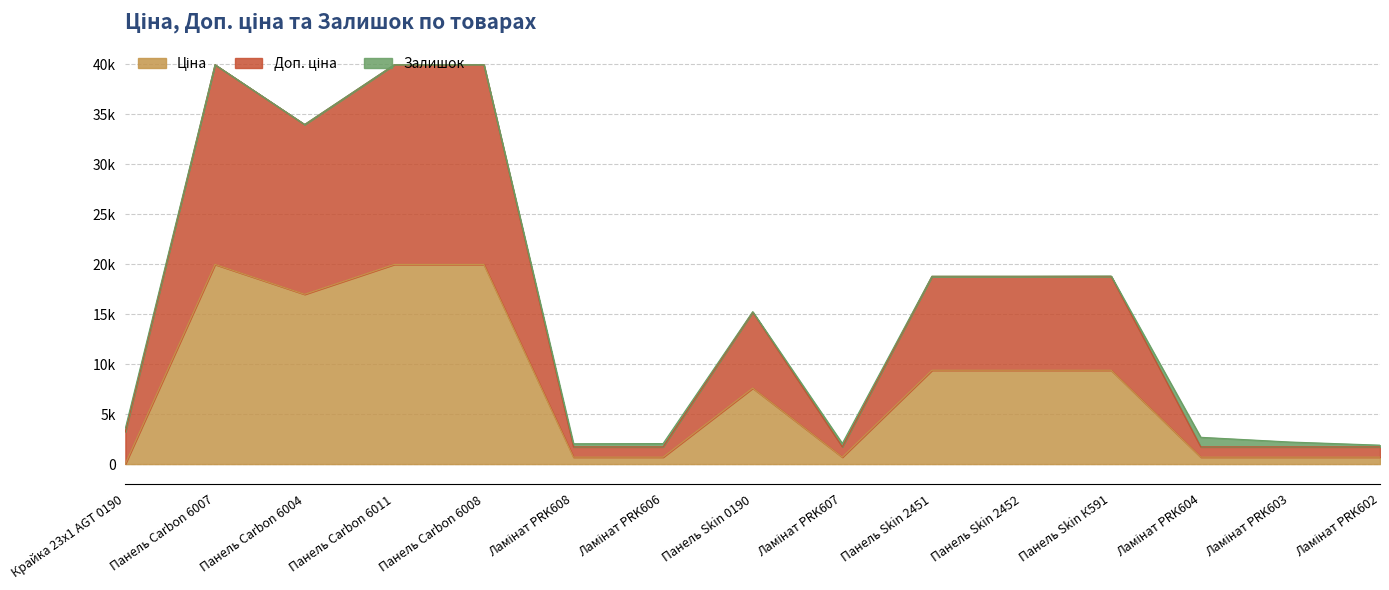

True or false: Доп. ціна and Ціна intersect in this chart.

False